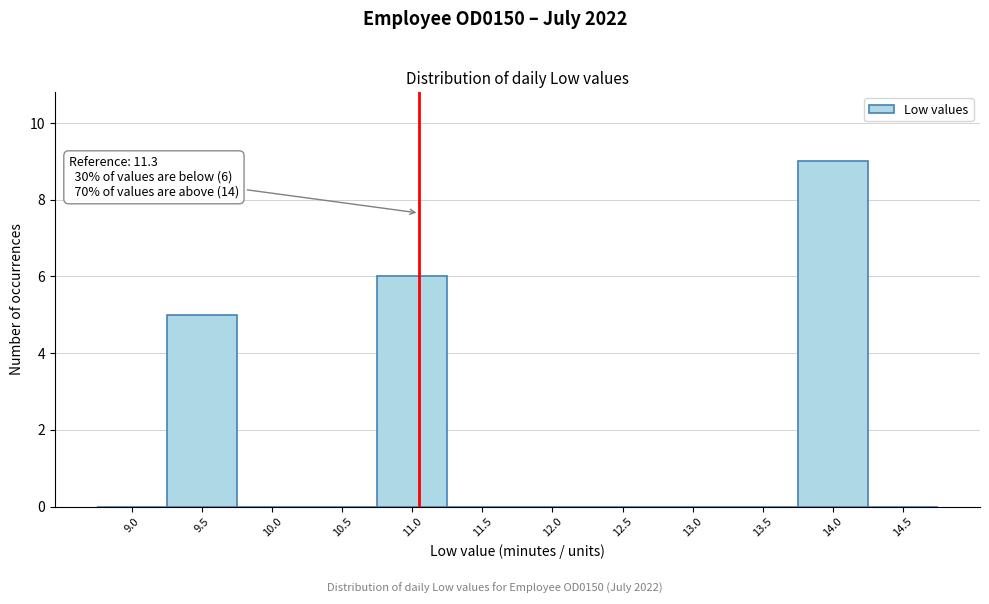

Reading right to left, transcribe all the data shown in this chart.

14.5=0	14.0=9	13.5=0	13.0=0	12.5=0	12.0=0	11.5=0	11.0=6	10.5=0	10.0=0	9.5=5	9.0=0